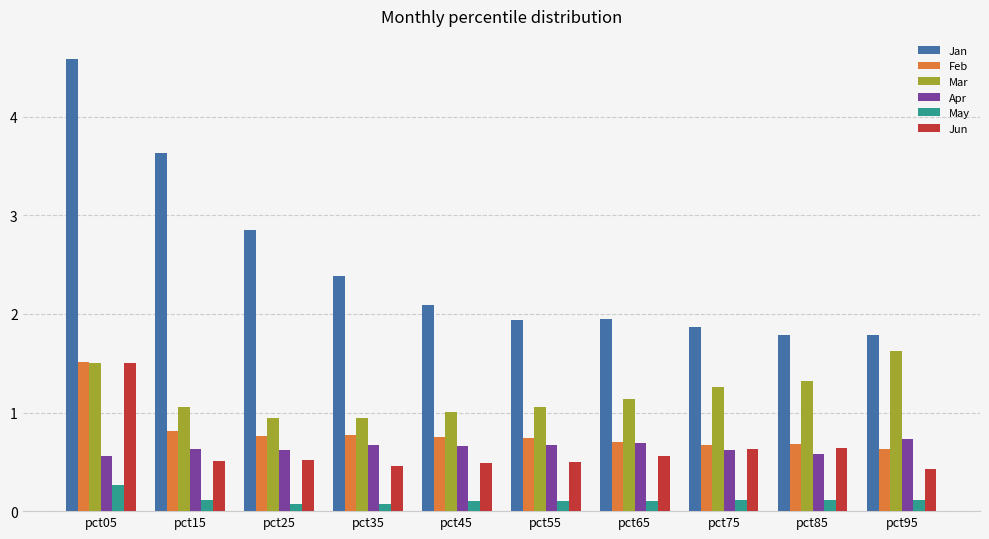

Which series has the largest range (max minus min)?

Jan